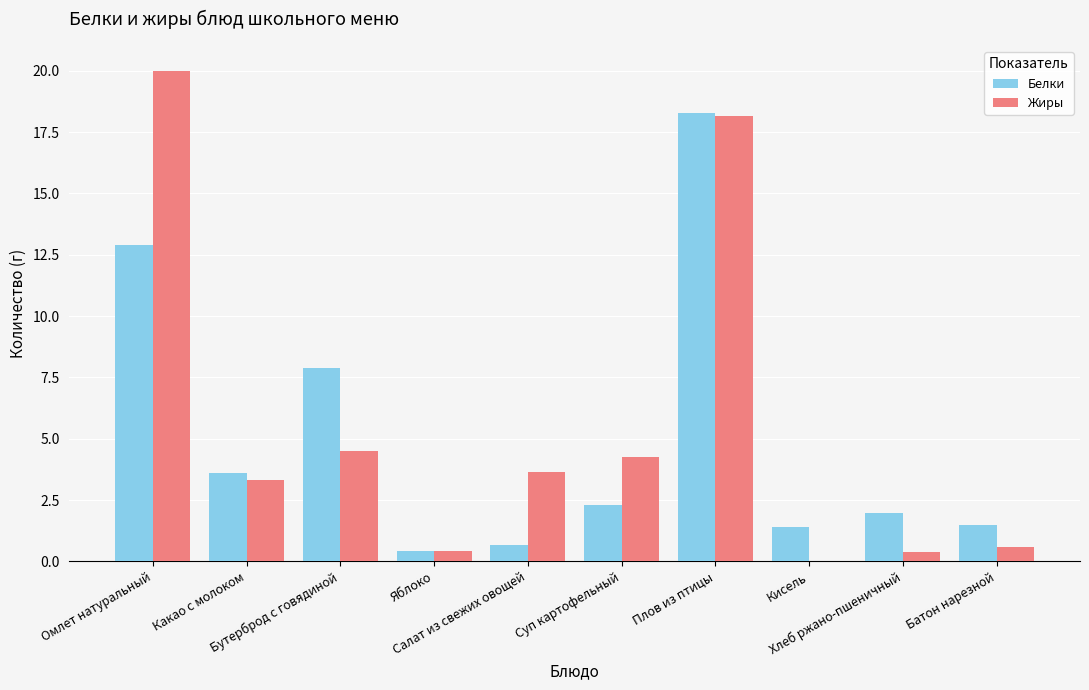

Which series has the largest total across all categories?

Жиры